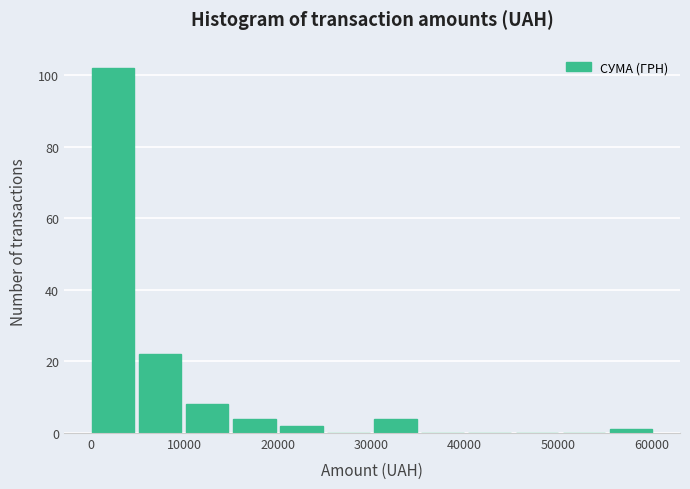

How tall is the bar that spans 15000 to 20000 on the x-axis? Neither the bar edges nor the heights are printed on the chart, so give them approximately, as read against the axes.

4